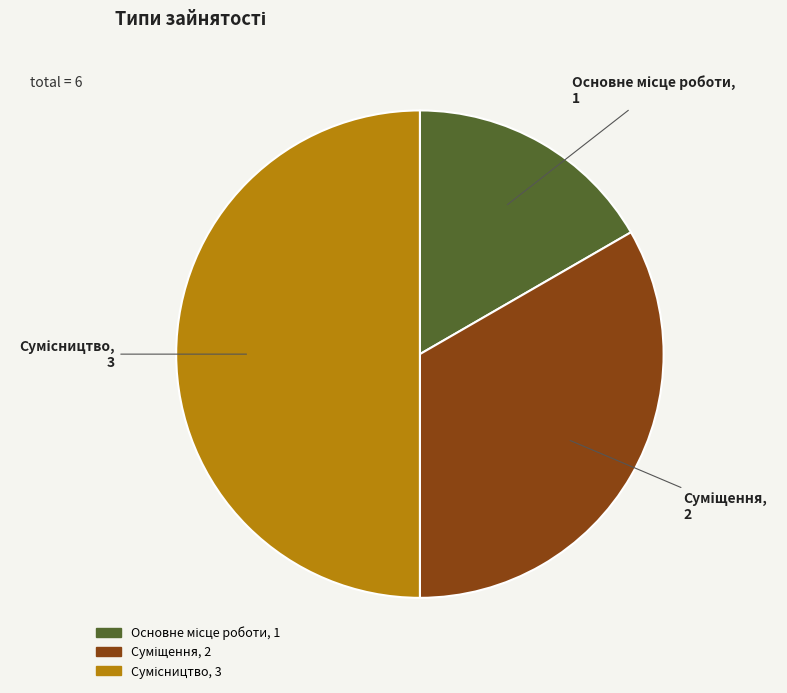

How many segments does this pie chart have?

3